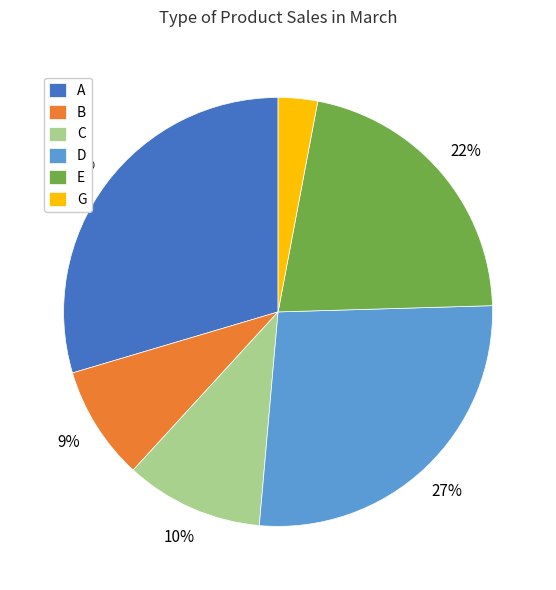

Does any single category account for the majority?

No